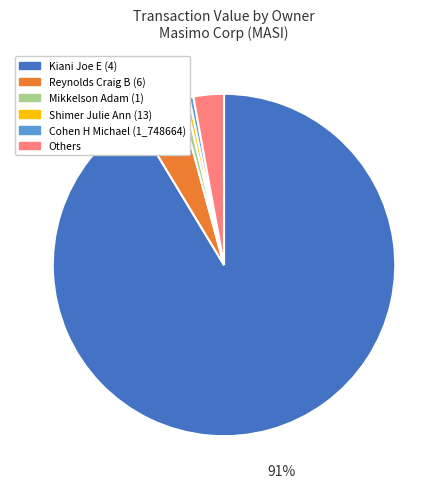

True or false: Kiani Joe E (4) accounts for 91% of the total.

True